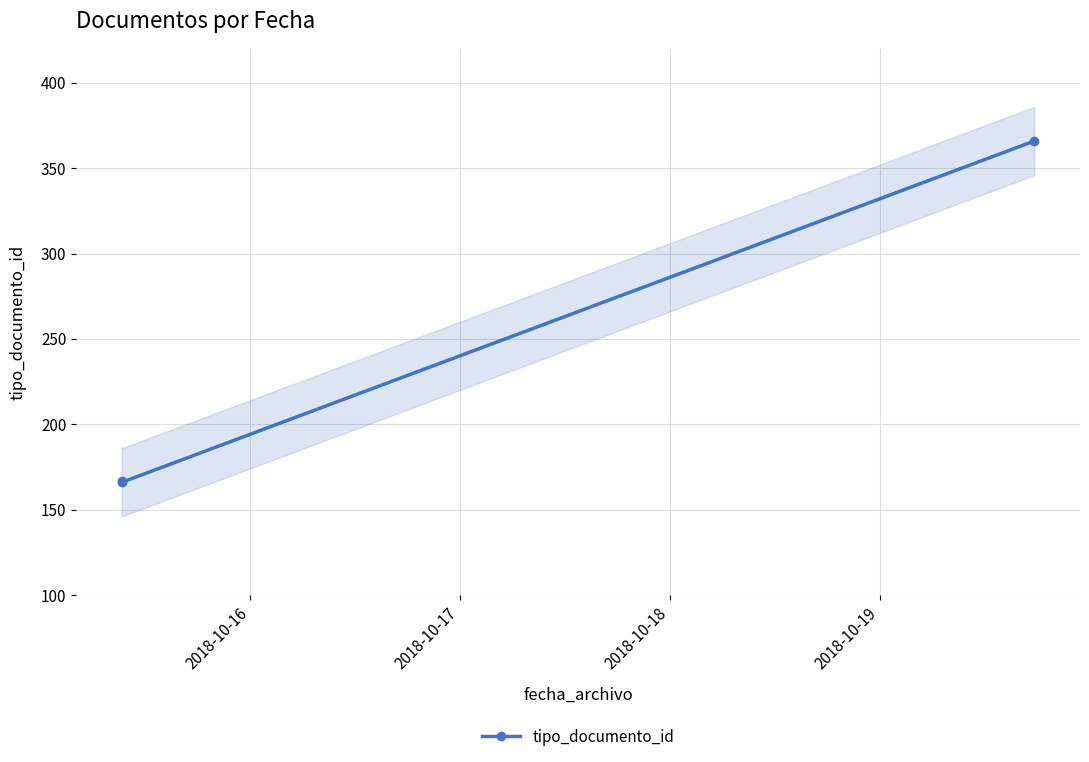

What is the lowest value of the tipo_documento_id series?

166